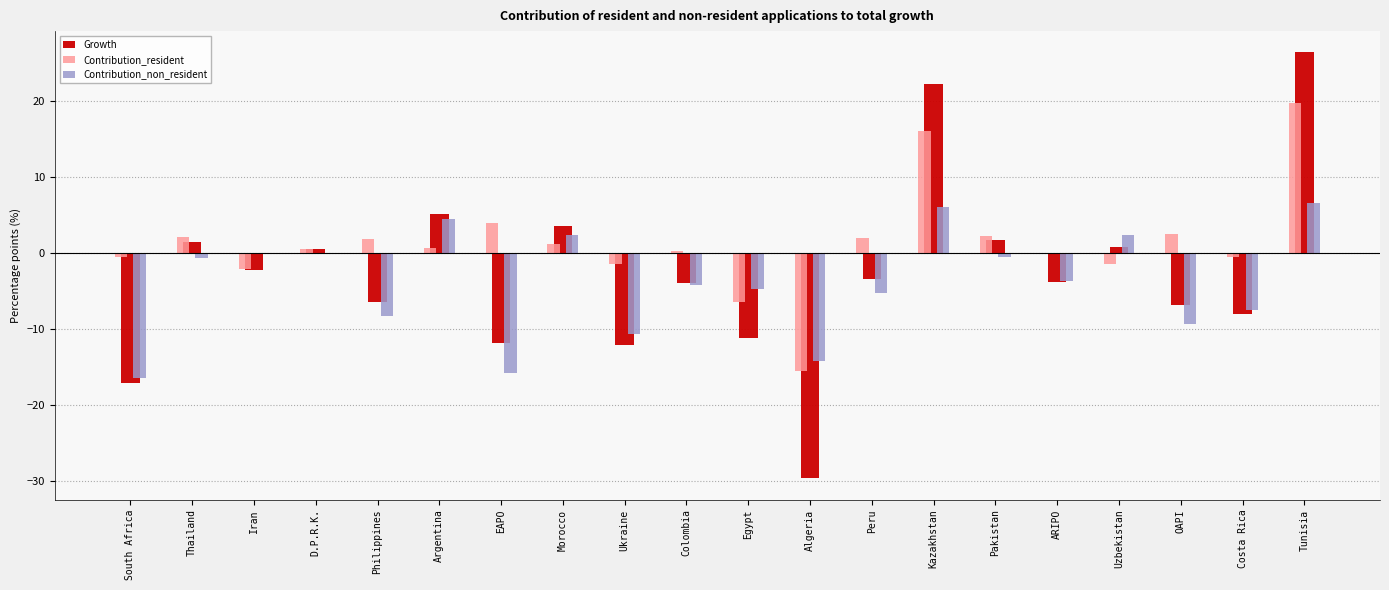

Is the value of Contribution_resident at EAPO greater than the value of Growth at South Africa?

Yes